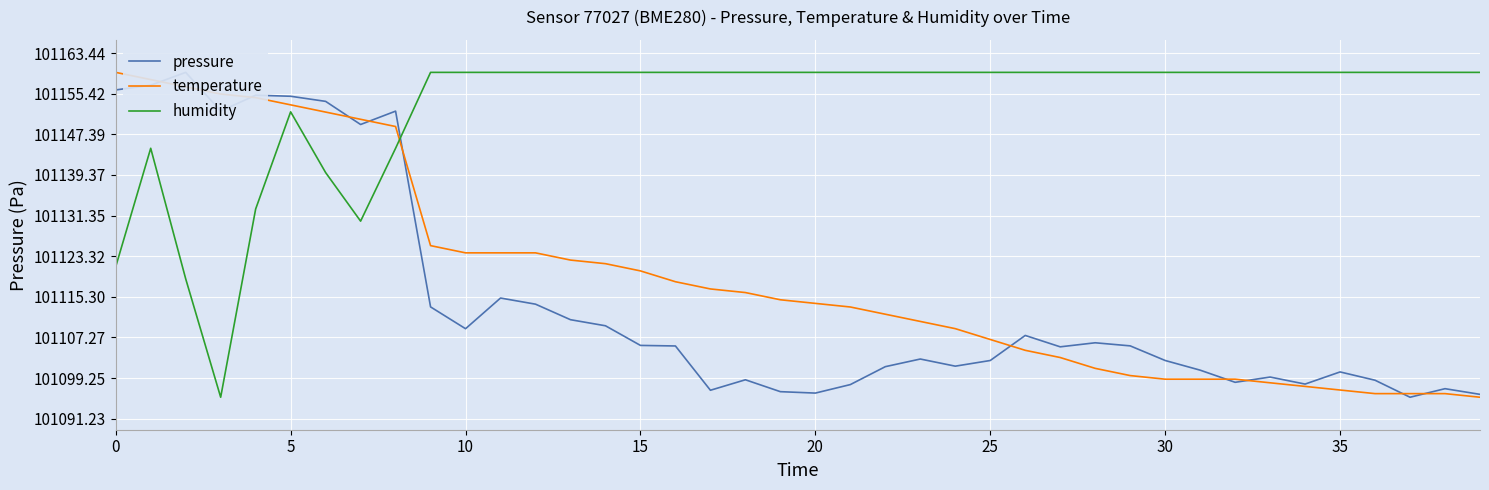

What is the maximum value for temperature?

101159.6